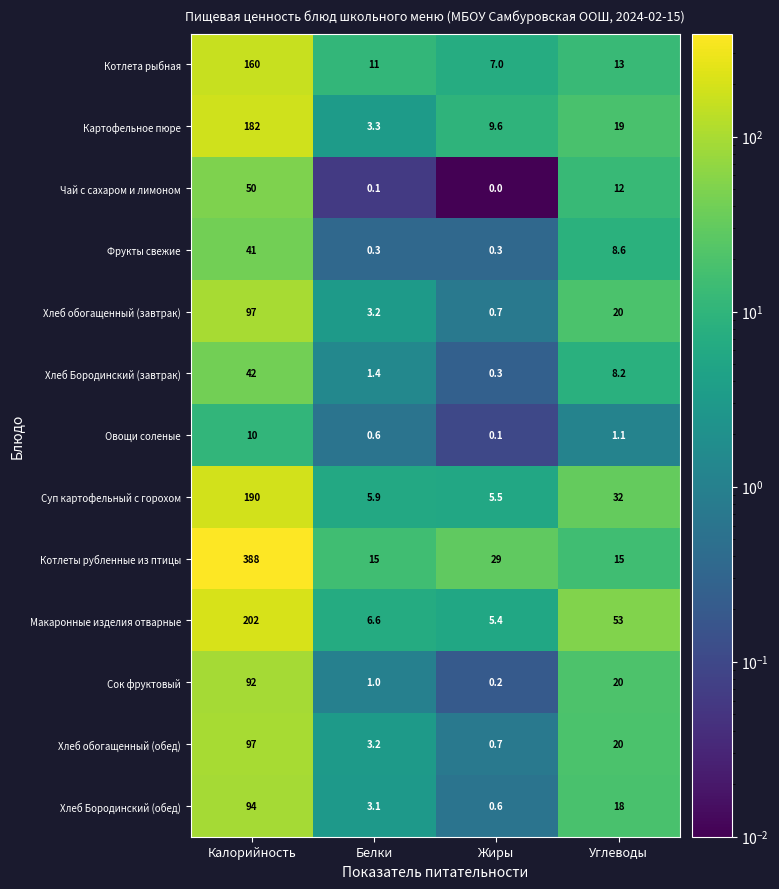

At which label does Хлеб обогащенный (обед) first exceed 20?

Калорийность